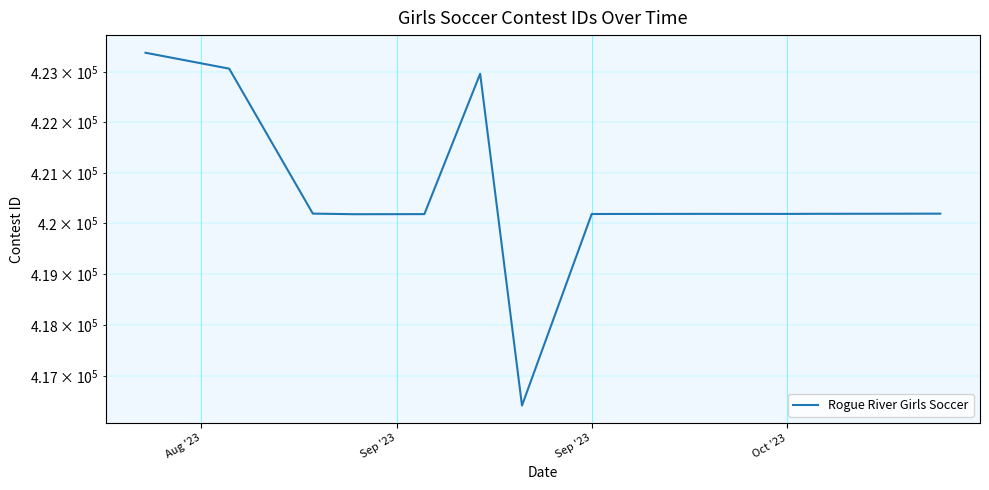

How many data points are less than 420191?

8